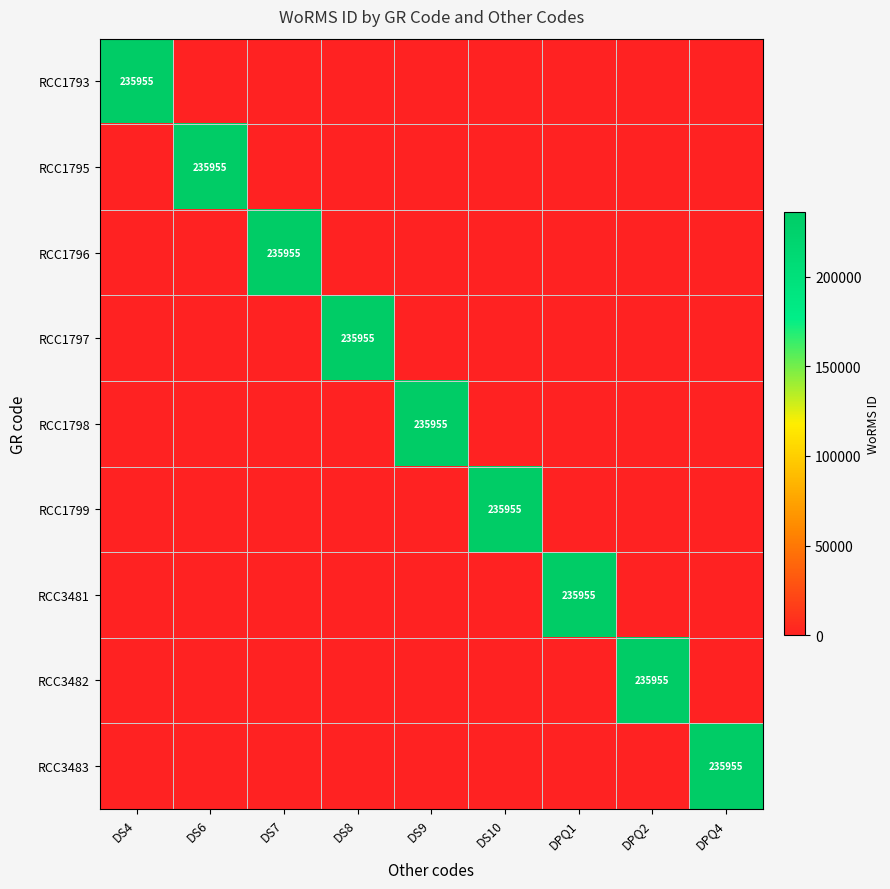

The value of RCC1797 at DS8 is 83635. True or false?

False